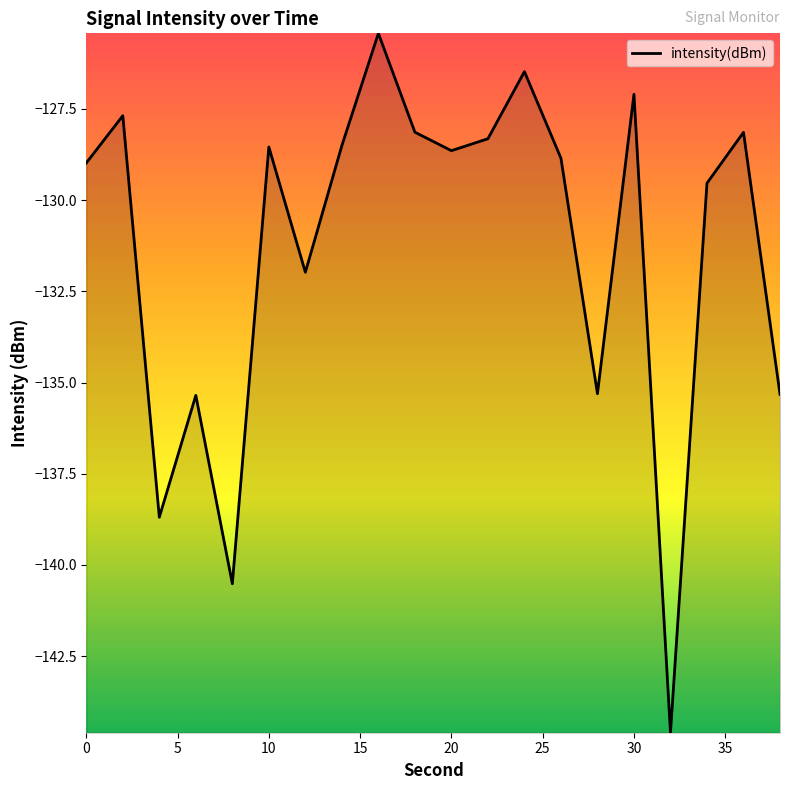

What is the greatest value displayed?

-125.4